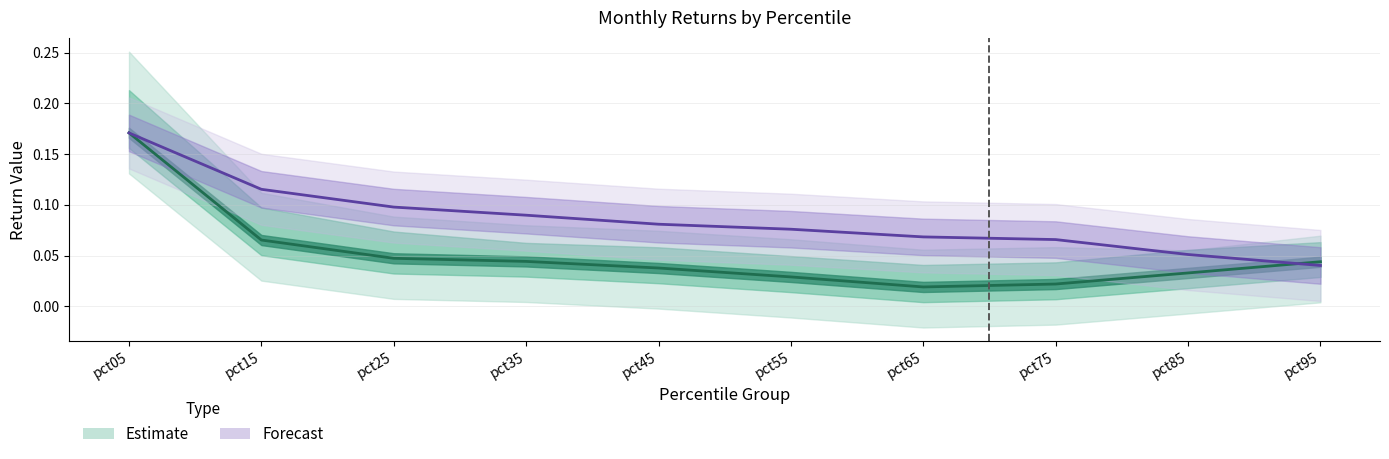

The value of Estimate at pct15 is 0.1. True or false?

False